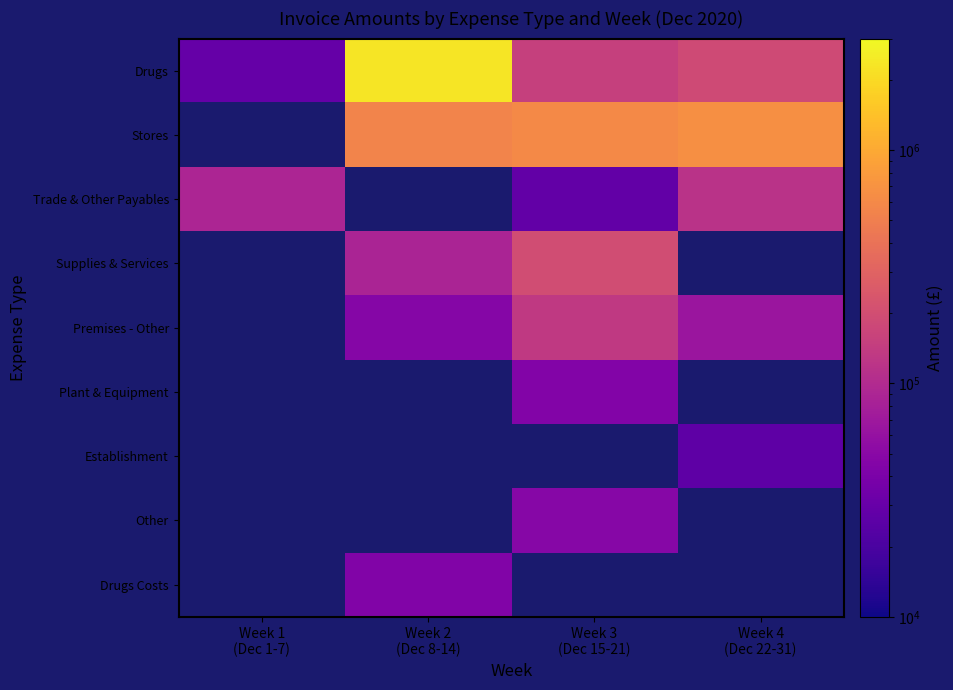

Which has a higher value, Week 3
(Dec 15-21) or Week 2
(Dec 8-14)?

Week 2
(Dec 8-14)